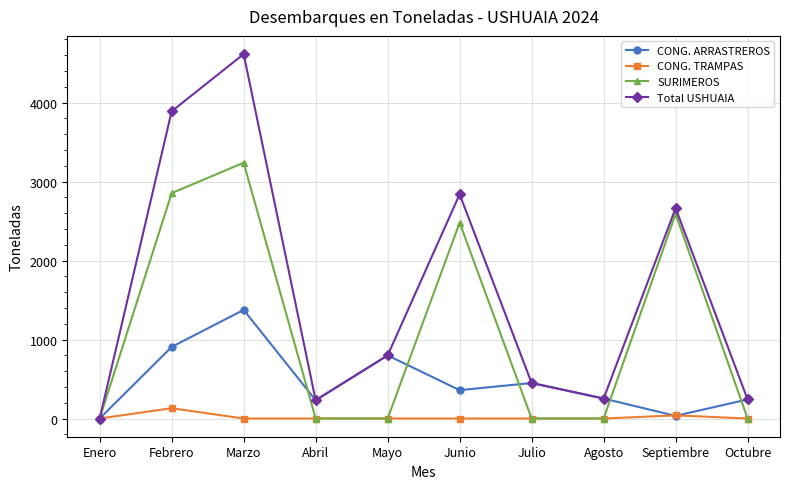

What is the difference between the highest and lowest values at Abril?

231.6